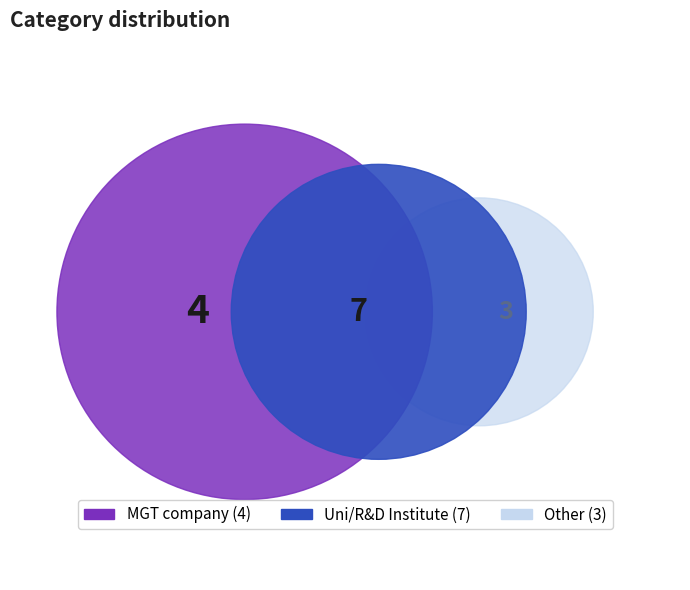

Count the number of slices in the pie.

3